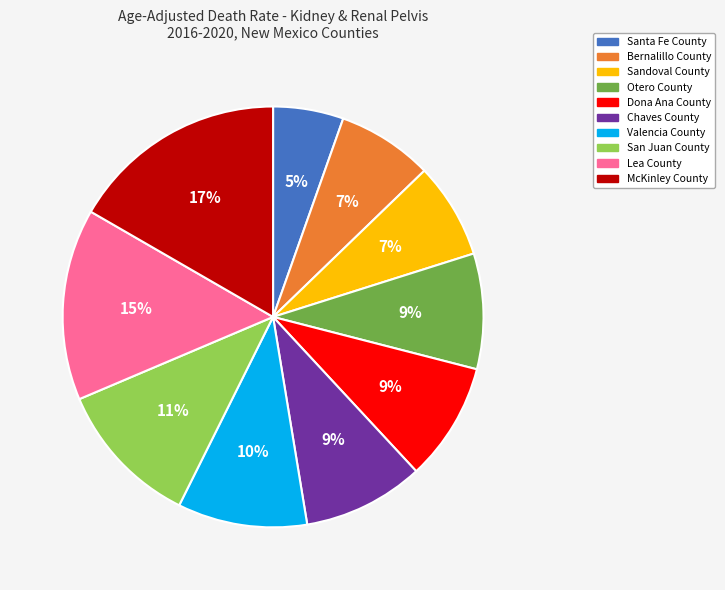

Is San Juan County the majority of the pie?

No